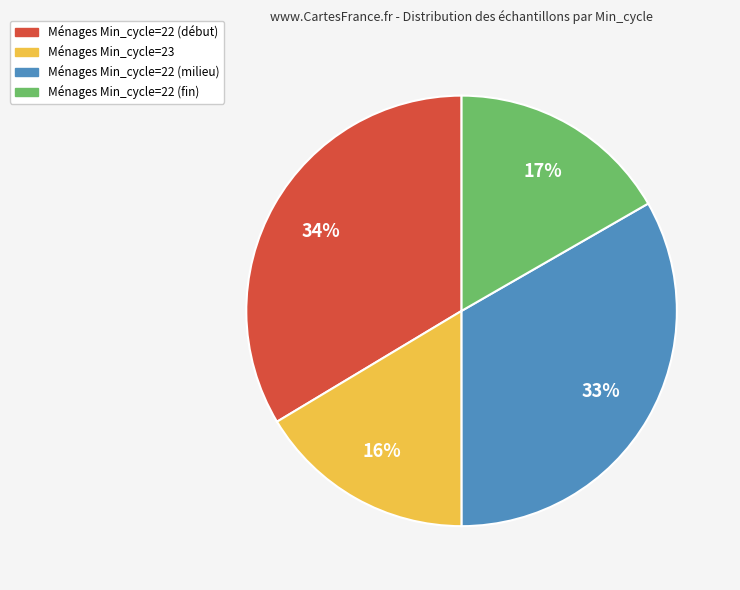

Is there a majority slice in this chart?

No